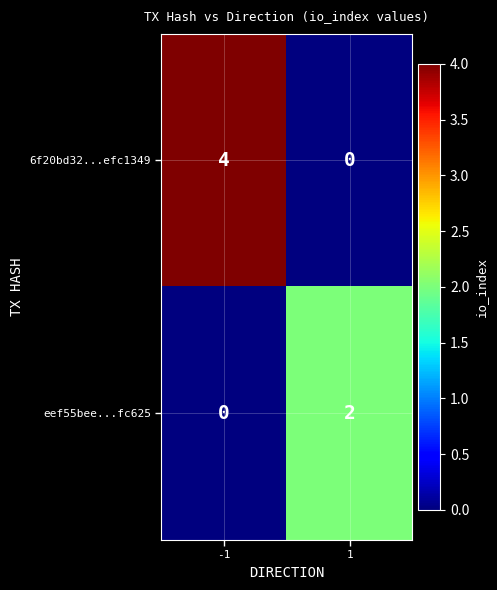

Which series has the largest total across all categories?

6f20bd32...efc1349